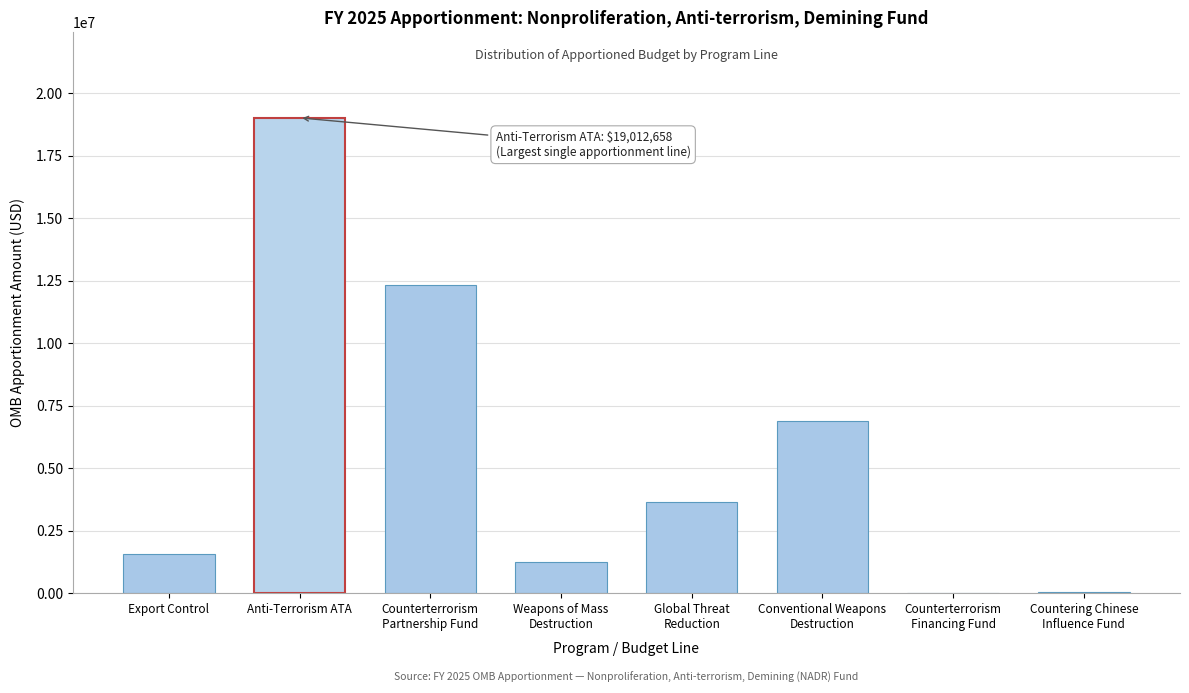

What is the sum of all values?

44816968